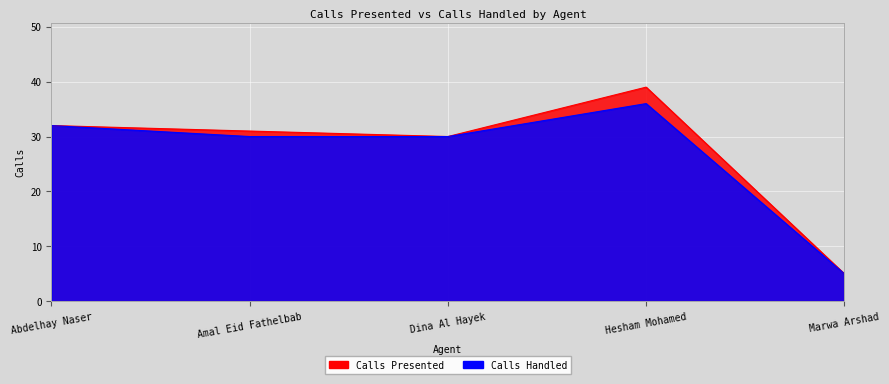

Does the chart display data point markers on the line(s)?

No